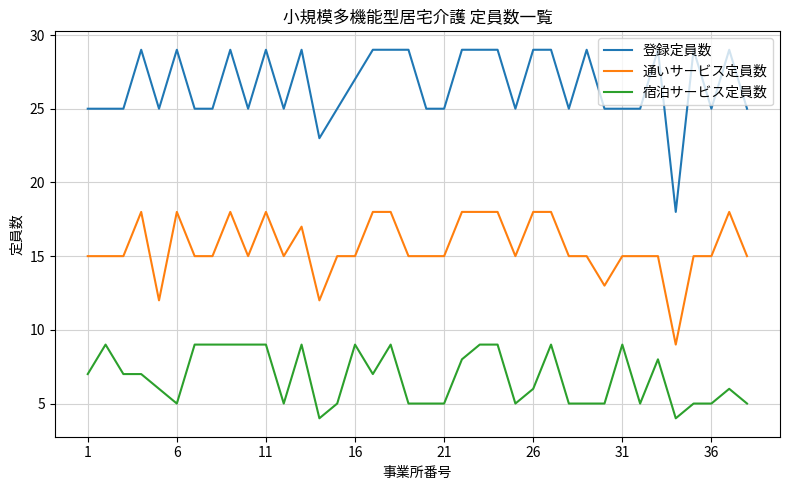

List the series in order of their peak value, highest first.

登録定員数, 通いサービス定員数, 宿泊サービス定員数